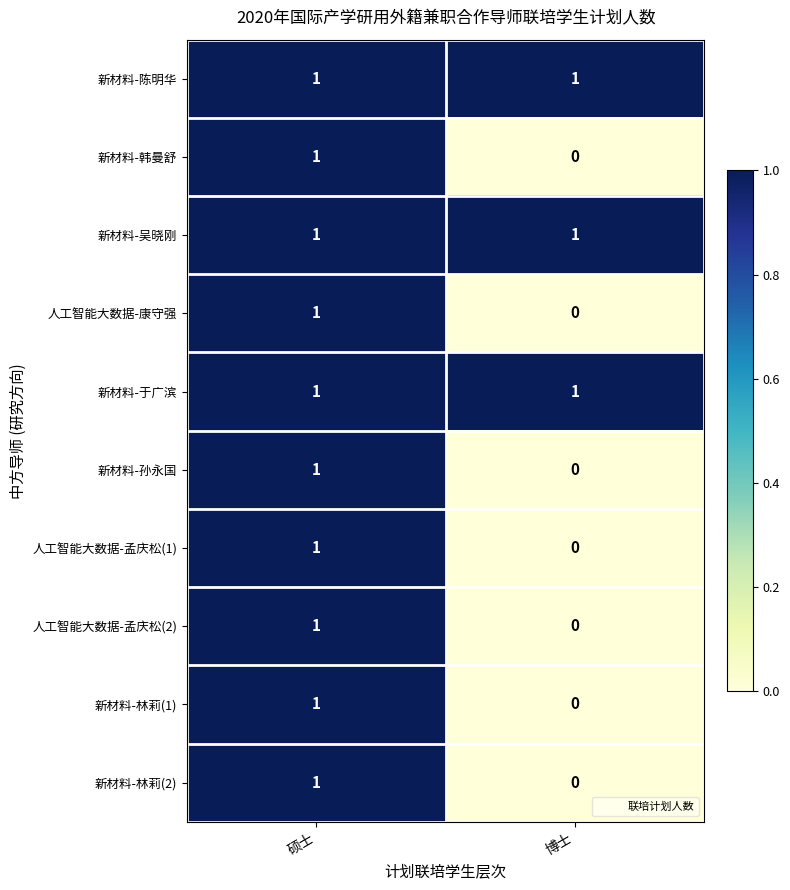

Is it true that 新材料-孙永国 equals 1 at 硕士?

True